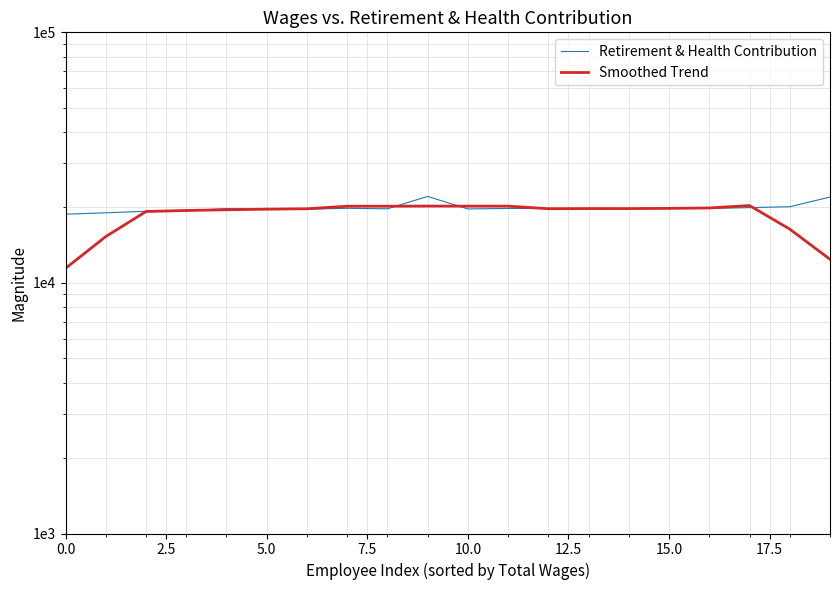

What is the difference between the maximum and minimum values in the Retirement & Health Contribution series?

3334.0